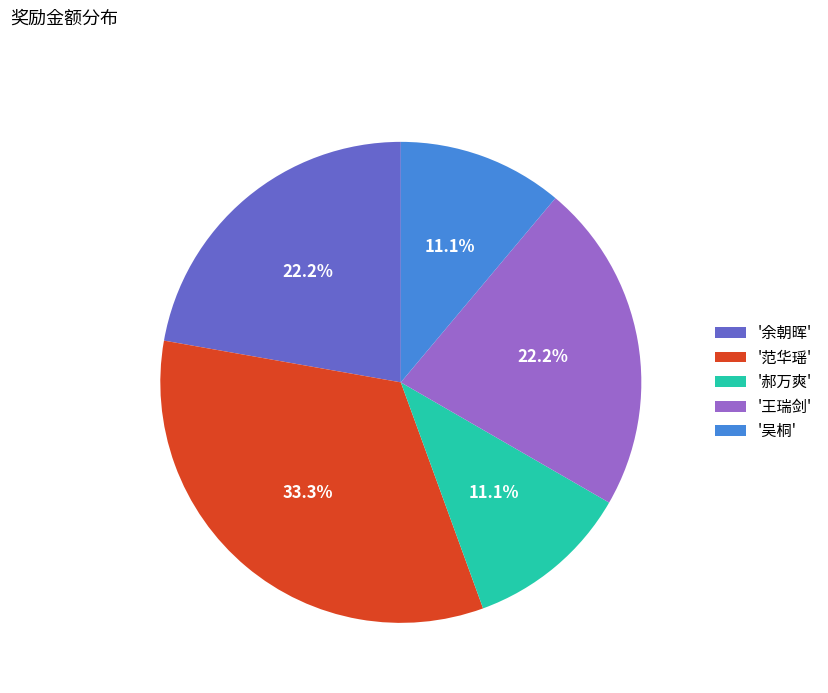

What is the ratio of the value at '吴桐' to the value at '余朝晖'?

0.5